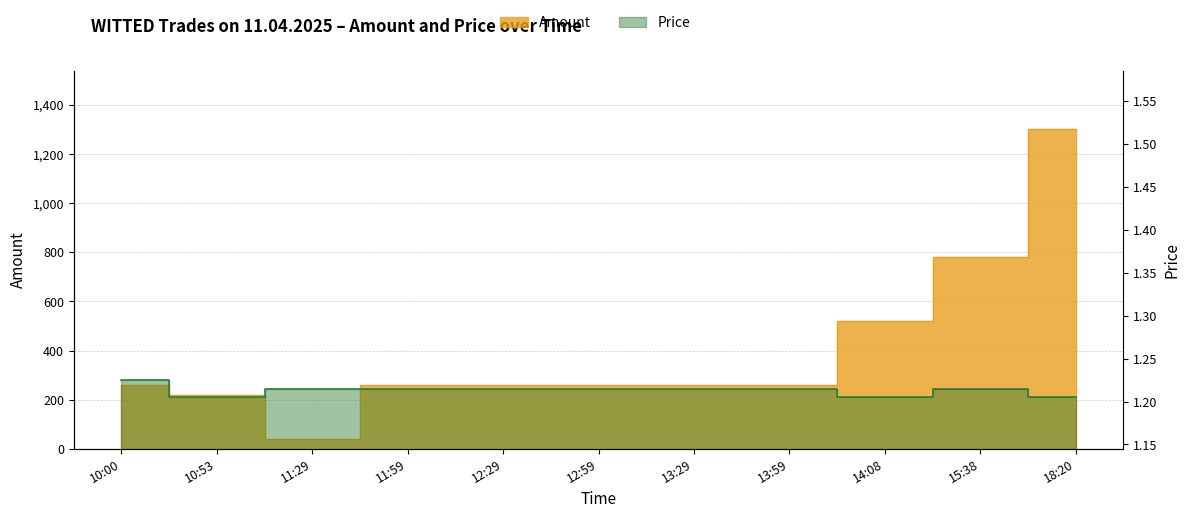

Reading left to right, extract all data points from this chart.

Amount: 260.0	220.0	41.0	260.0	261.0	261.0	260.0	261.0	521.0	782.0	1304.0
Price: 1.2	1.2	1.2	1.2	1.2	1.2	1.2	1.2	1.2	1.2	1.2